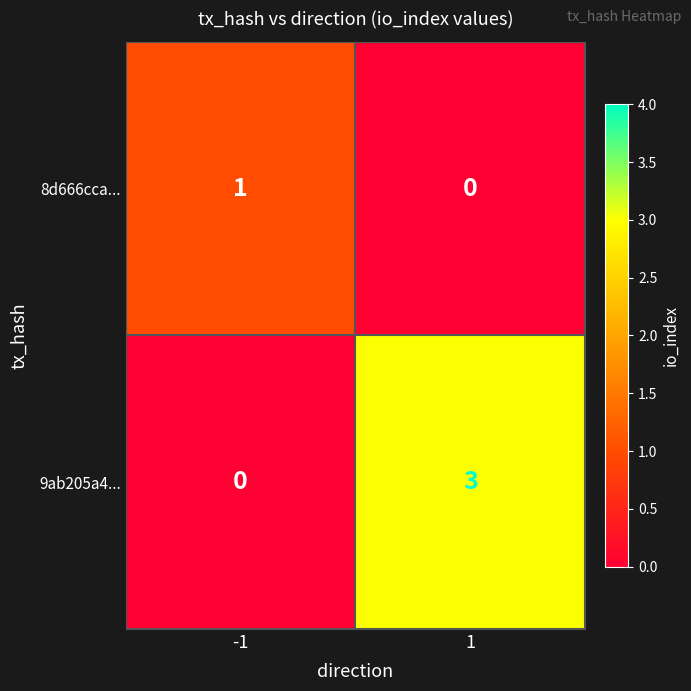

What is the difference between the highest and lowest values at 1?

3